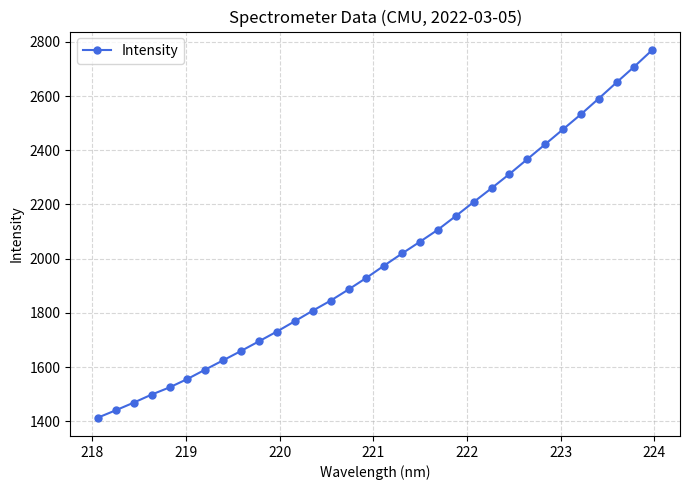

What is the sum of all values?

64062.2